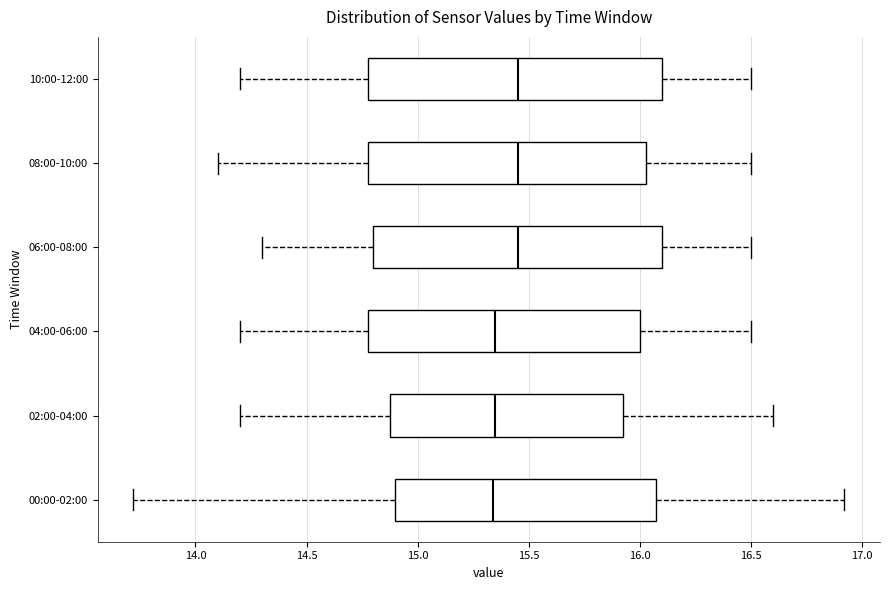

Where does the right whisker of the box for 00:00-02:00 end on the x-axis? The values are not printed on the chart, so give them approximately, as read against the axis.

16.90